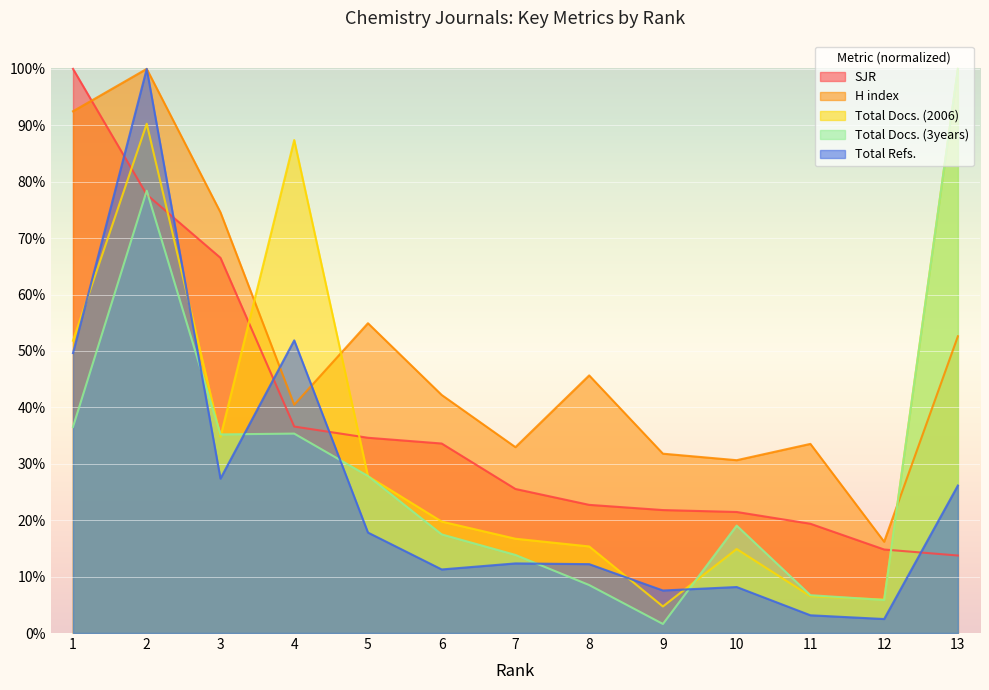

What is the highest value of the Total Docs. (3years) series?

1.0